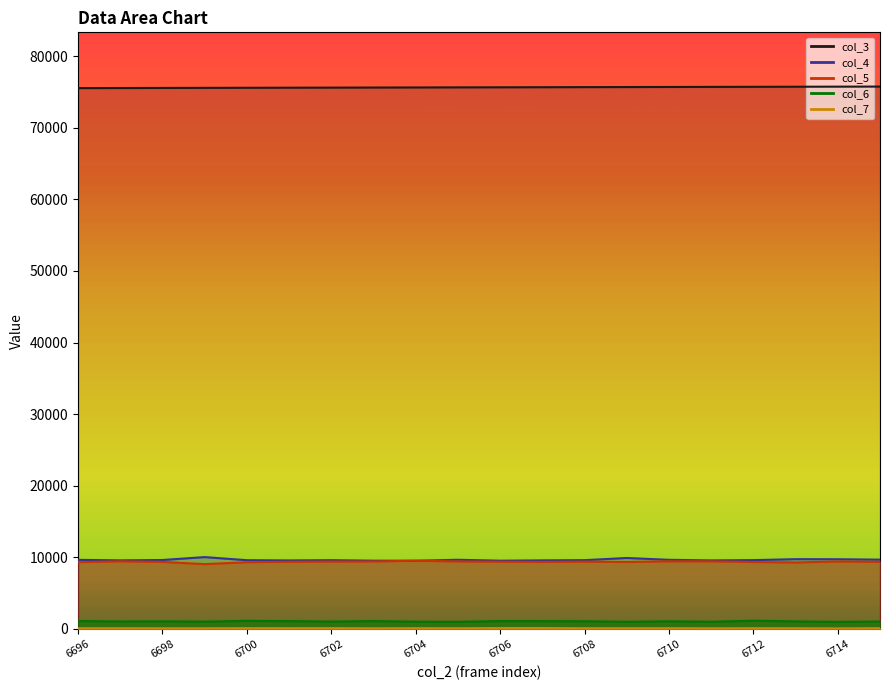

In col_4, how many points are higher than both neighbors (excluding endpoints)?

5